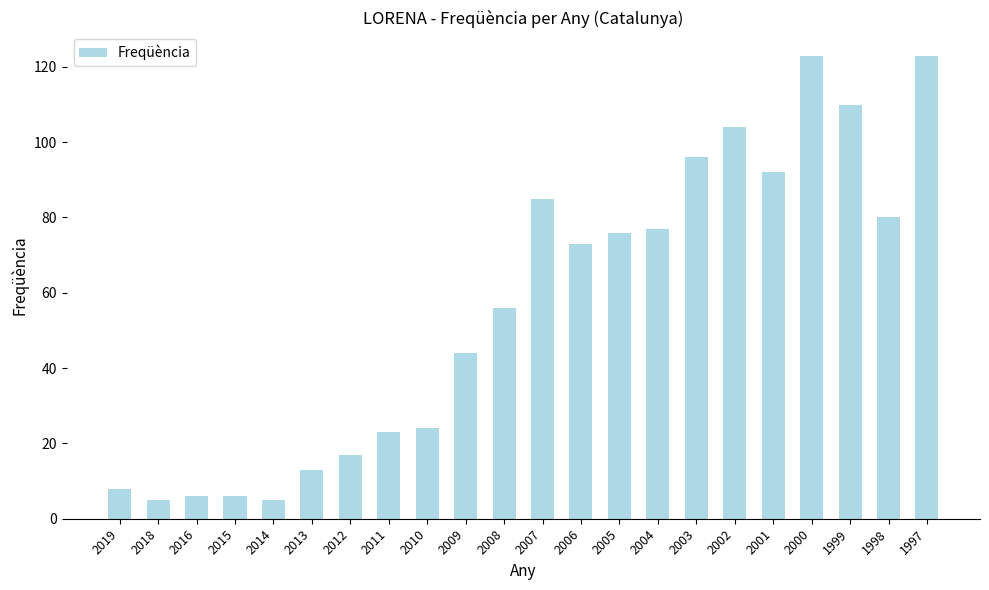

What is the sum of all values?

1246